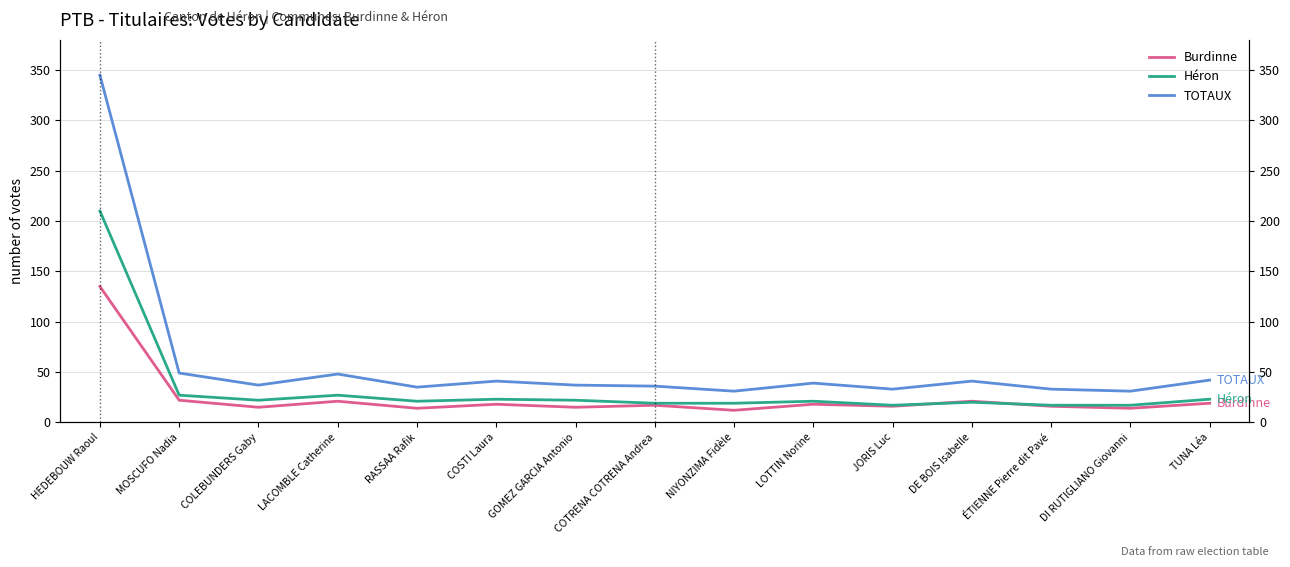

Is it true that TOTAUX equals 49 at MOSCUFO Nadia?

True